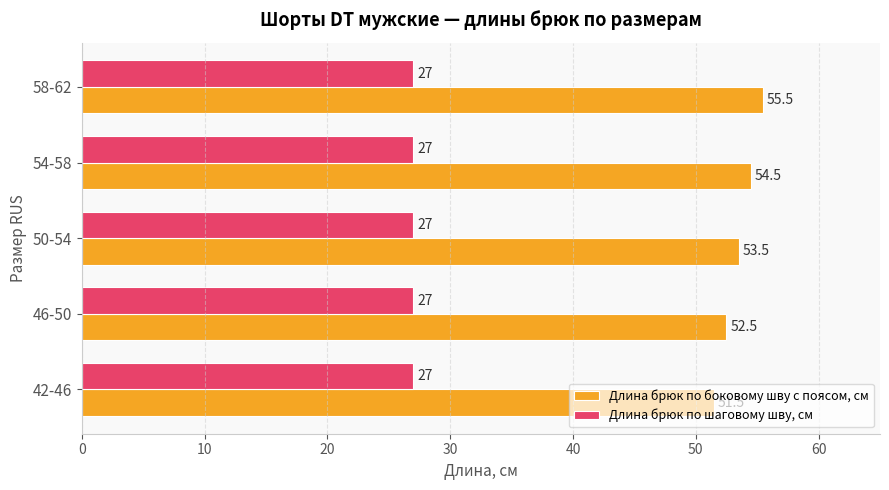

Where is Длина брюк по боковому шву с поясом, см nearest to the value 53?

46-50